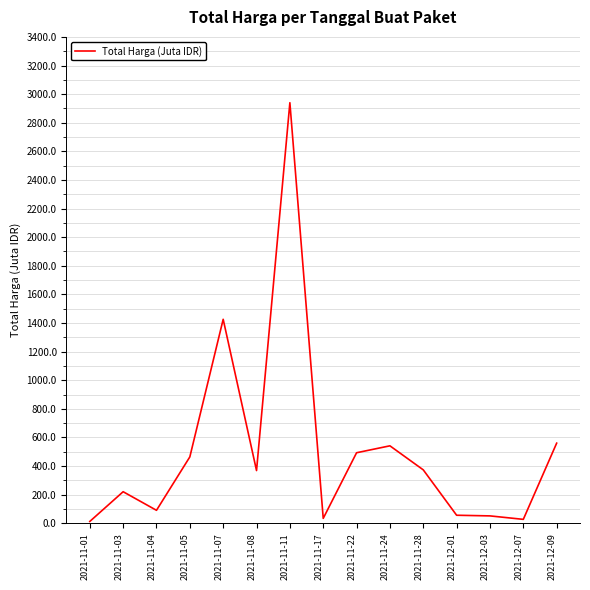

The chart shows a value of 27.4 at 2021-12-07. True or false?

True